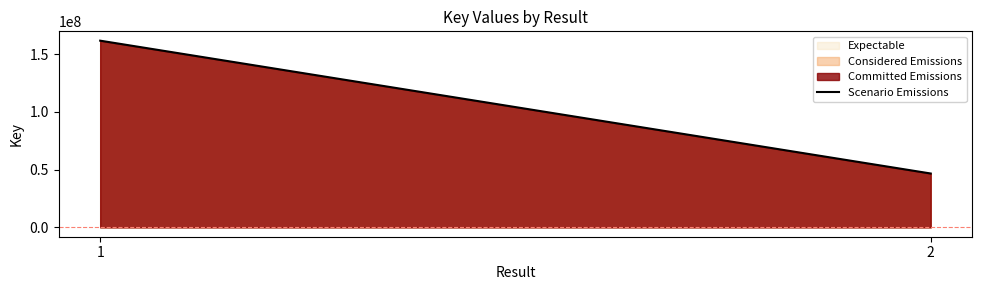

What is the value of the 1st point from the left?

161598651